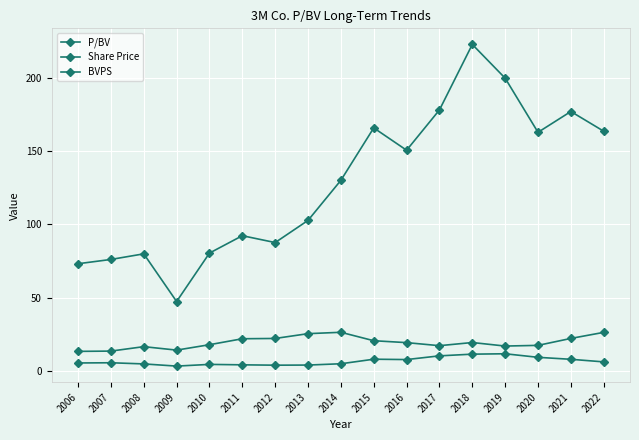

What is the maximum value shown in the chart?

222.9